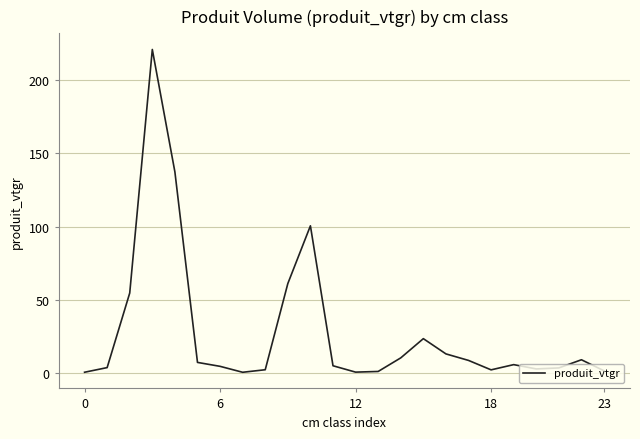

What is the greatest value displayed?

221.2